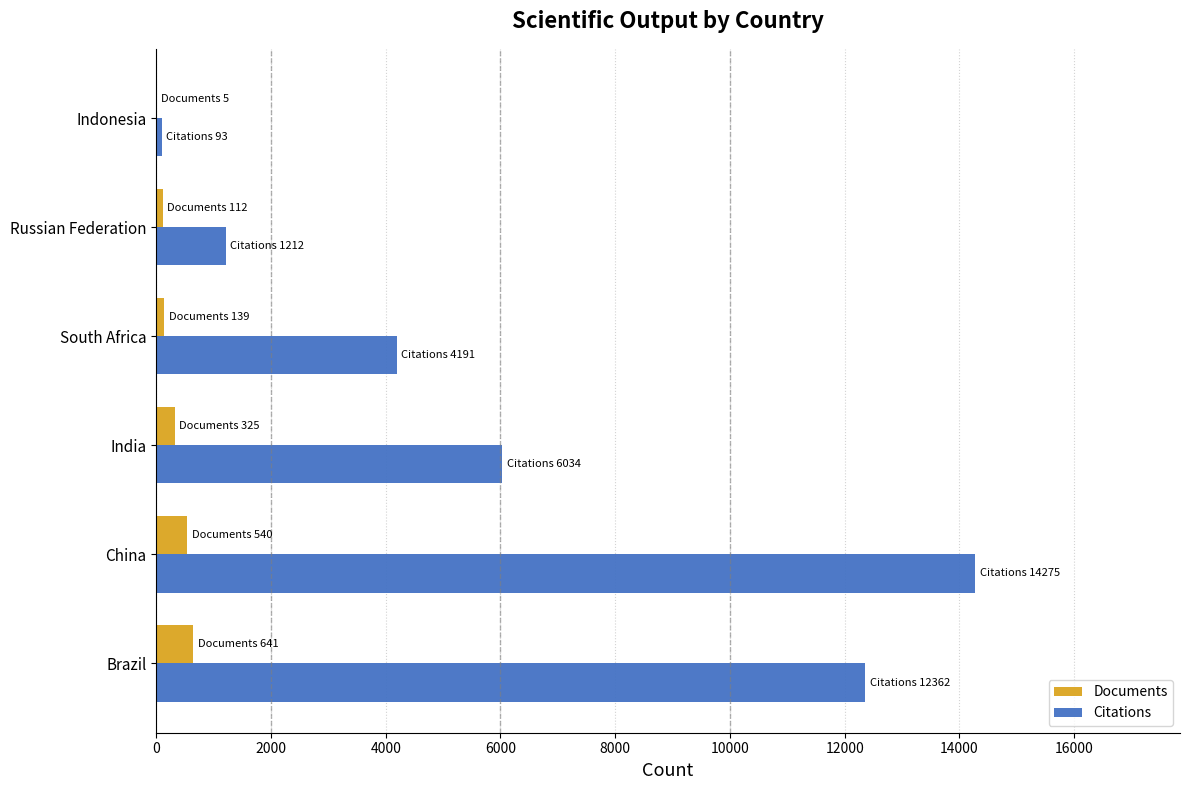

The value of Citations at China is 9984. True or false?

False